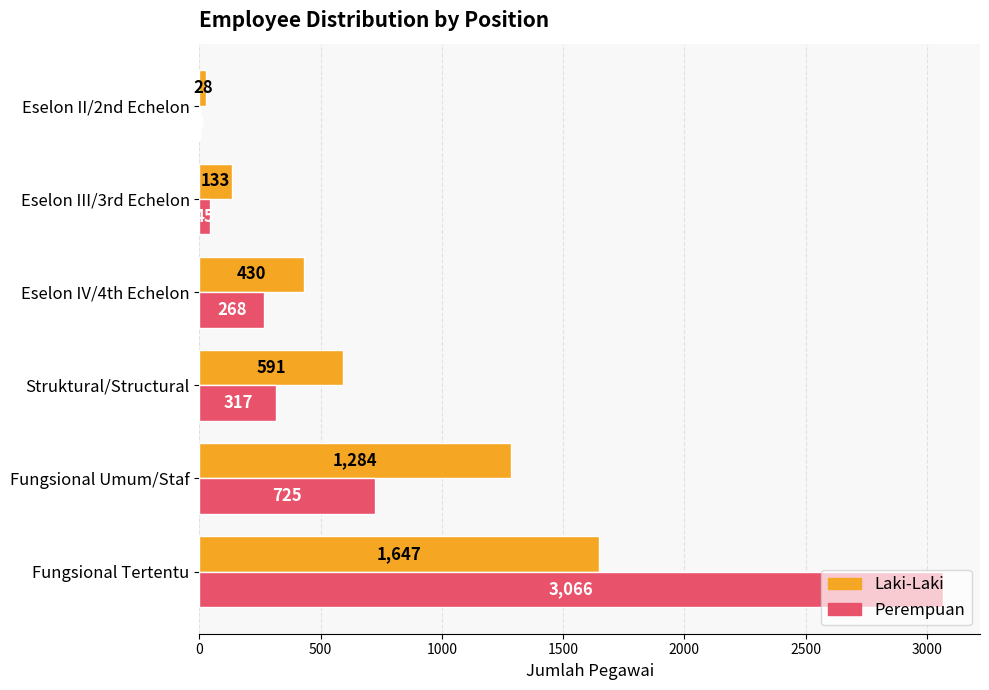

What is the sum of all Perempuan values?

4425